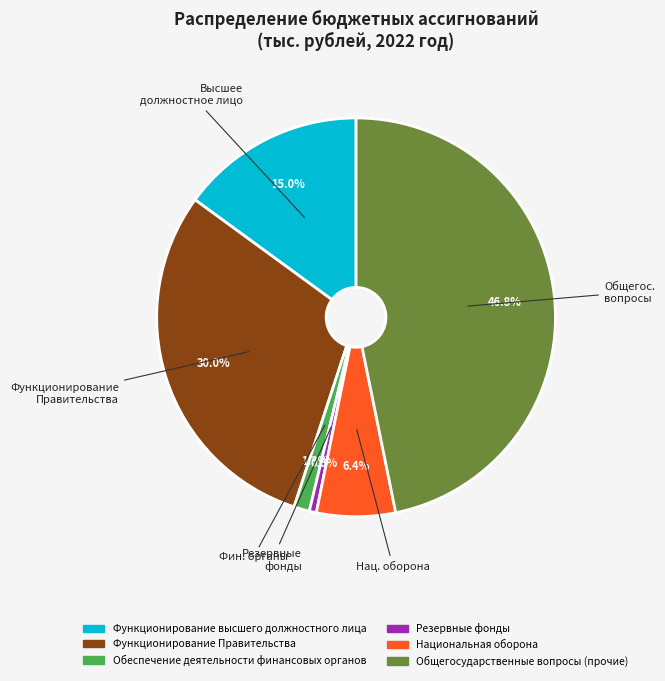

To the nearest percent, what is the difference between the Обеспечение деятельности финансовых органов and Национальная оборона slice percentages?

5%